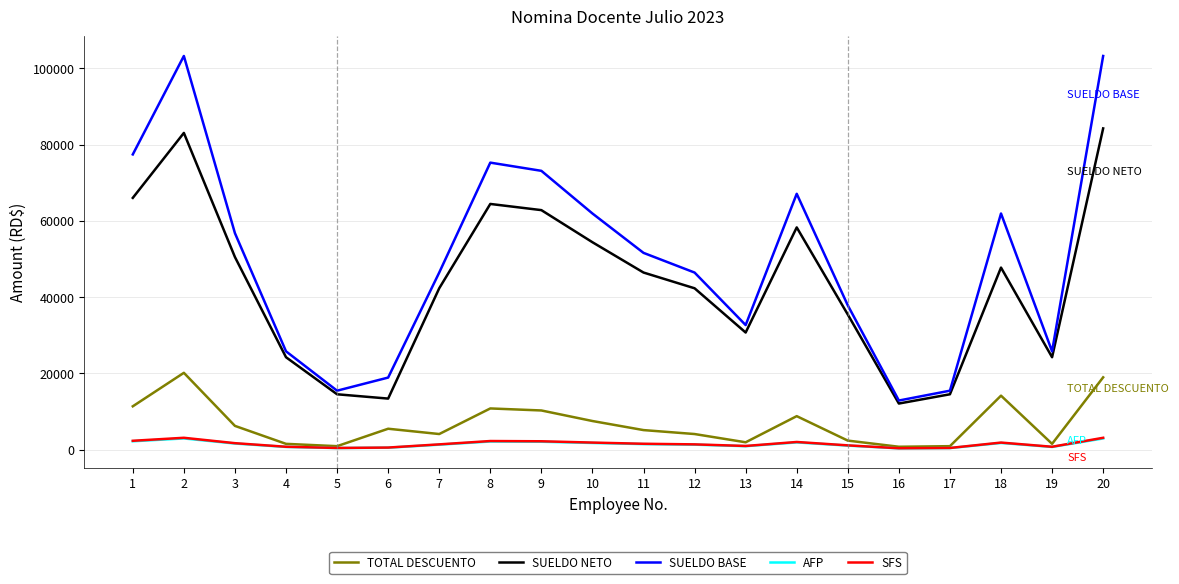

Count the number of data series in this chart.

5